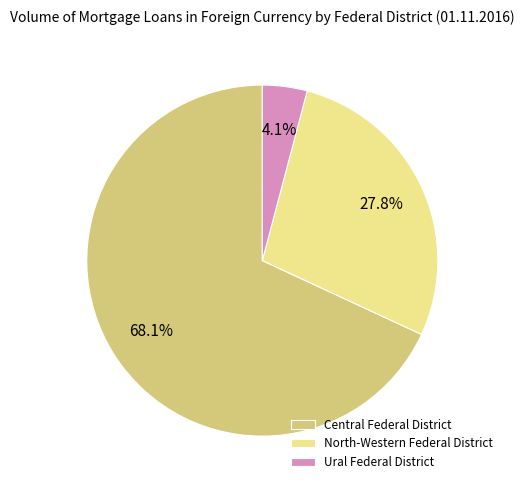

Which category accounts for the majority?

Central Federal District